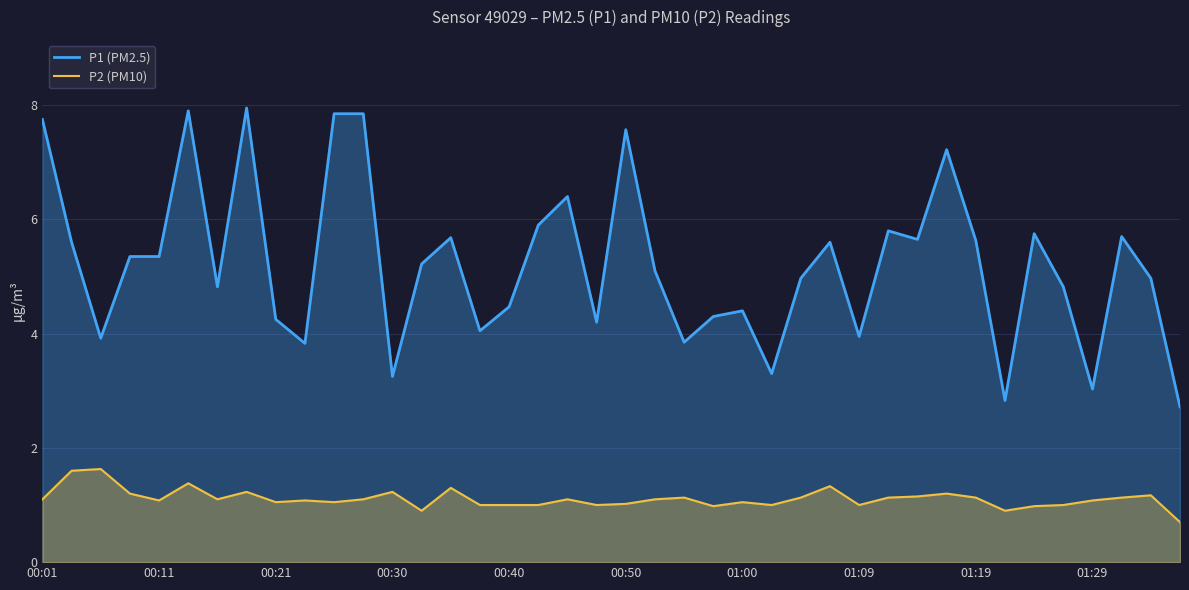

How many lines are shown in the chart?

2